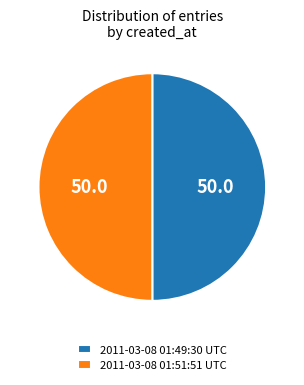

Combined, do 2011-03-08 01:51:51 UTC and 2011-03-08 01:49:30 UTC account for over 50%?

Yes